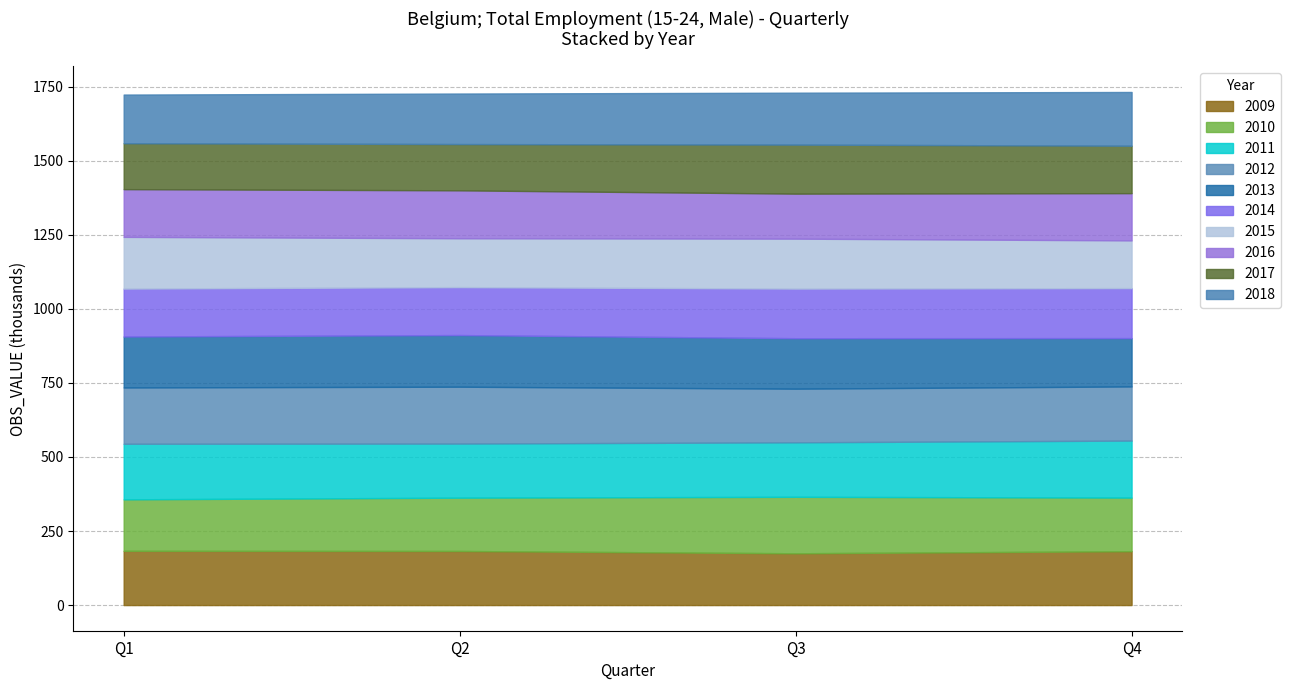

How many interior local peaks (higher than both neighbors) does the data have?

7